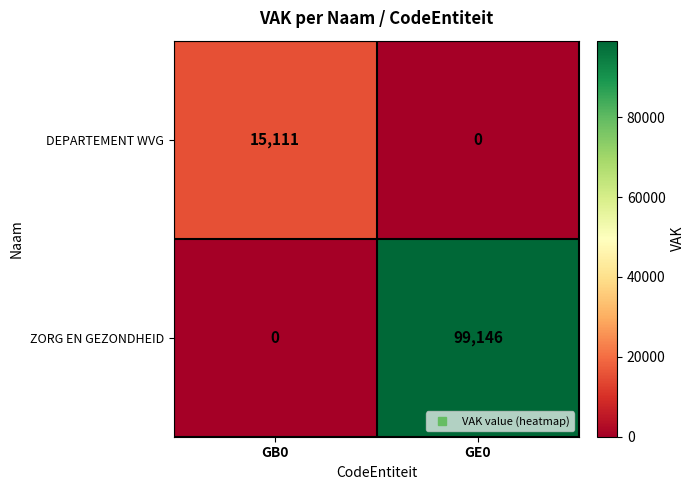

List the series in order of their peak value, lowest first.

DEPARTEMENT WVG, ZORG EN GEZONDHEID